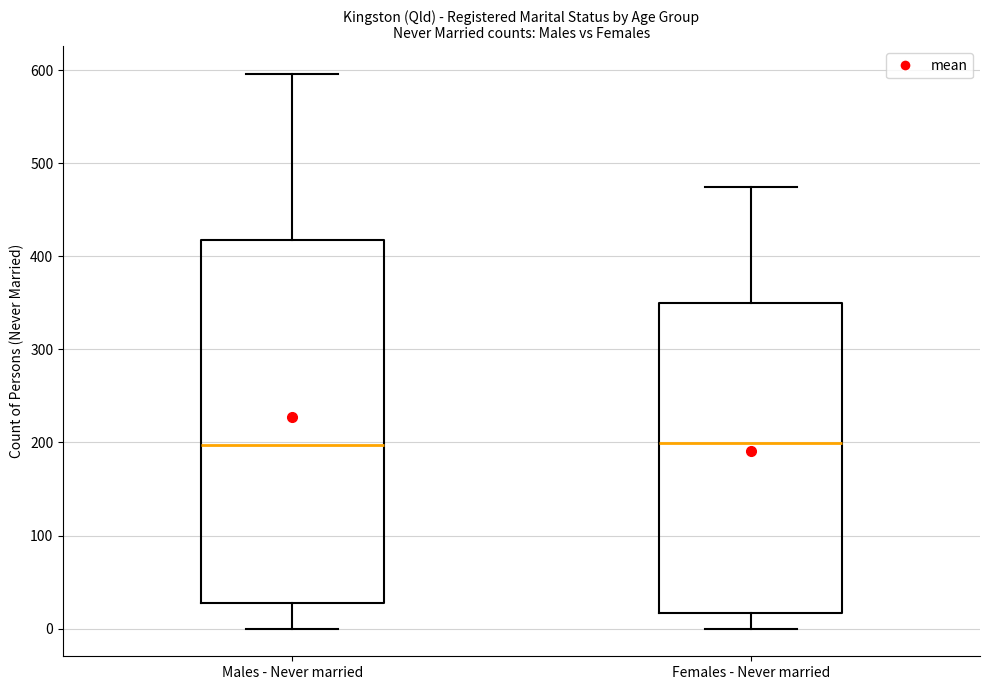

Reading left to right, transcribe this box plot: for each box, give where its median line is, the range the box spans, and where its two whiskers end, as read against the y-axis. The values are not printed on the chart, so give them approximately, as read against the axis.

Males - Never married: median 200, box 30 to 420, whiskers 0 to 600
Females - Never married: median 200, box 20 to 350, whiskers 0 to 480